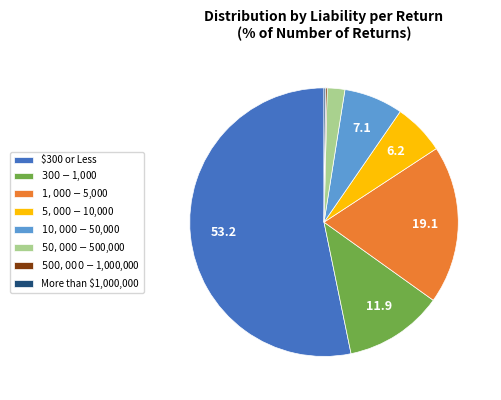

Is there any slice that represents more than half of the pie?

Yes